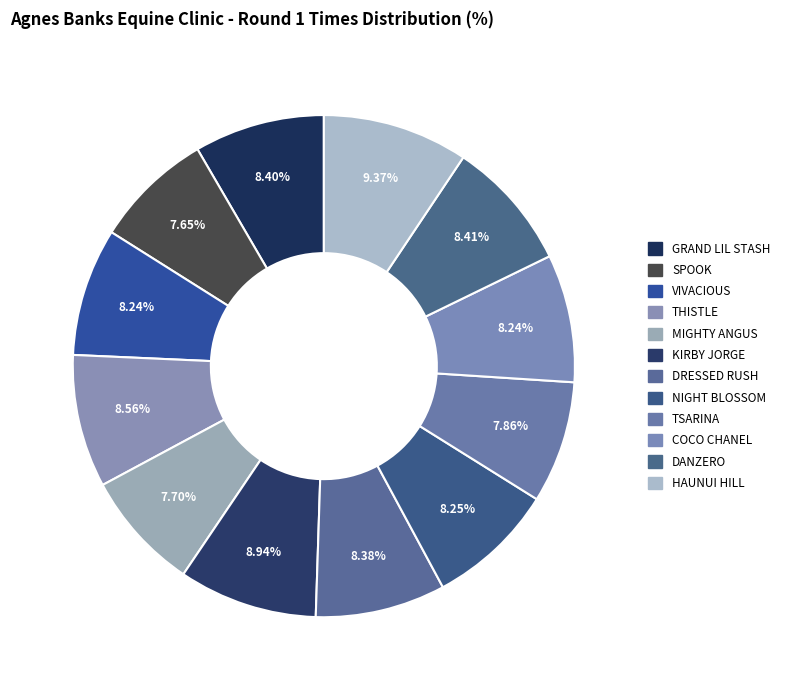

How many segments does this pie chart have?

12